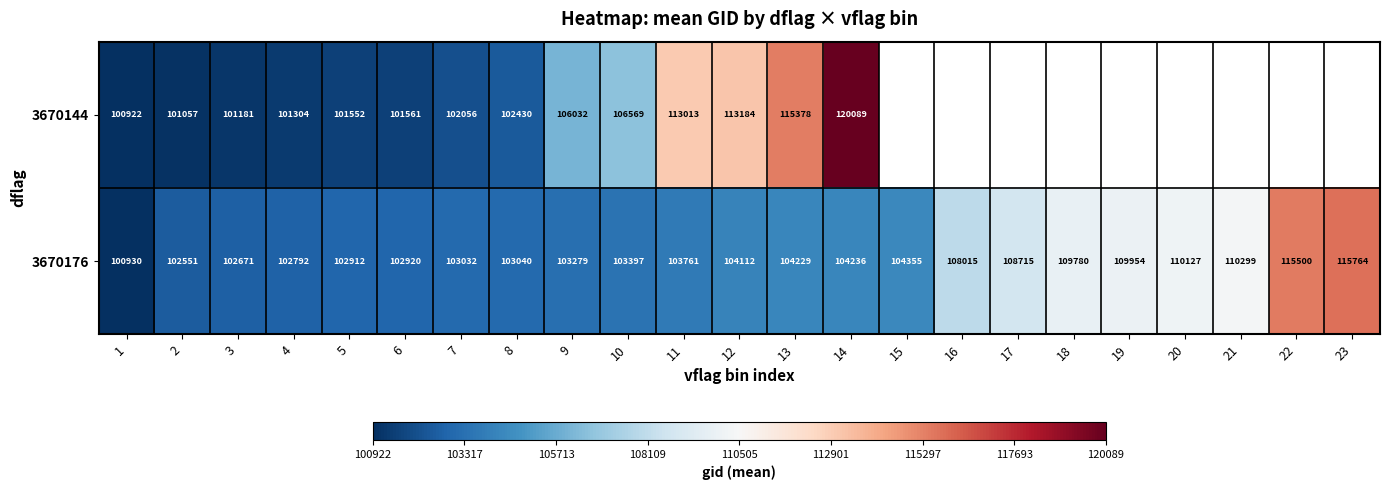

Between 5 and 7, which series saw the biggest shift?

3670144